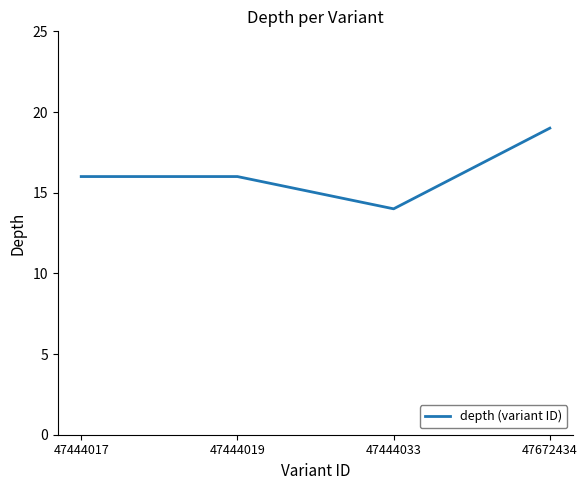

Approximately how many times larger is the value at 47672434 compared to 47444019?

1.2